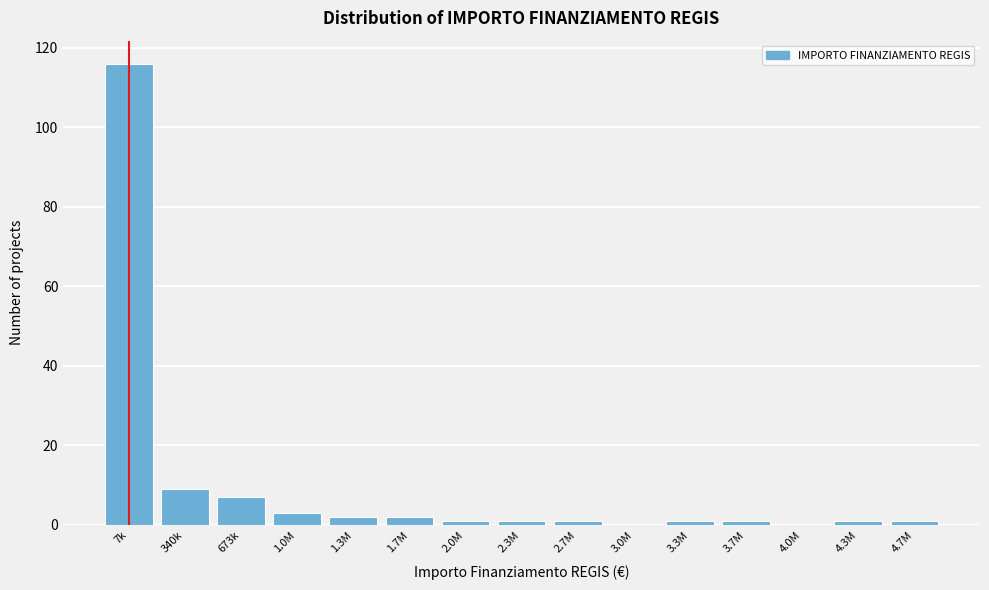

Reading left to right, list all the values displayed in this chart.

7k=116	340k=9	673k=7	1.0M=3	1.3M=2	1.7M=2	2.0M=1	2.3M=1	2.7M=1	3.0M=0	3.3M=1	3.7M=1	4.0M=0	4.3M=1	4.7M=1